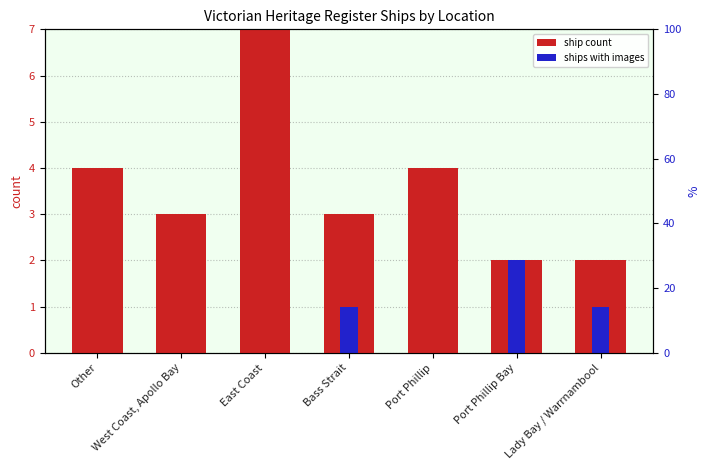

Reading right to left, transcribe all the data shown in this chart.

ship count: 2	2	4	3	7	3	4
ships with images: 1	2	0	1	0	0	0